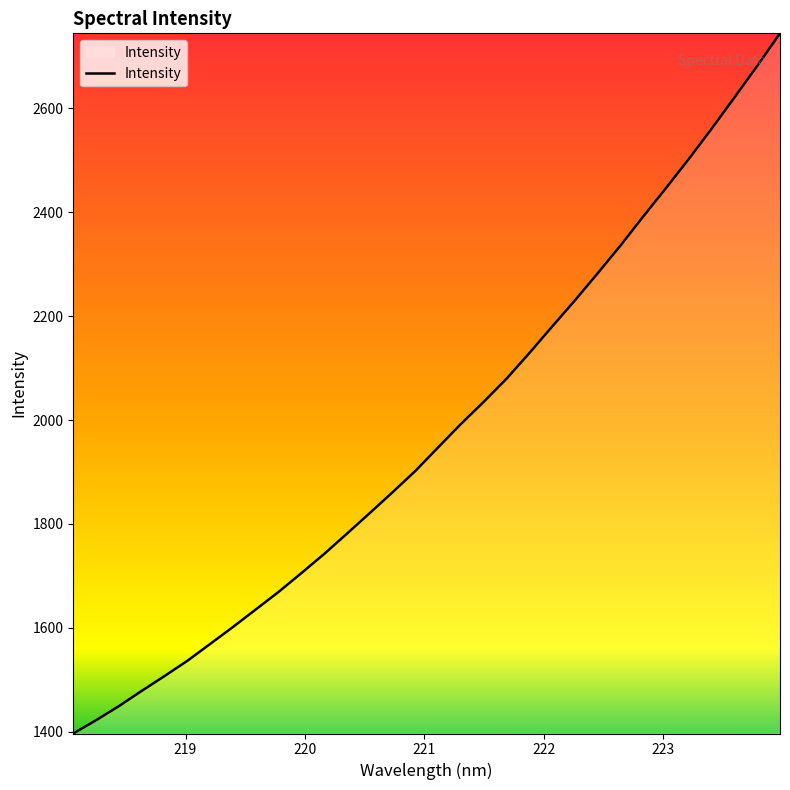

How many lines are shown in the chart?

1